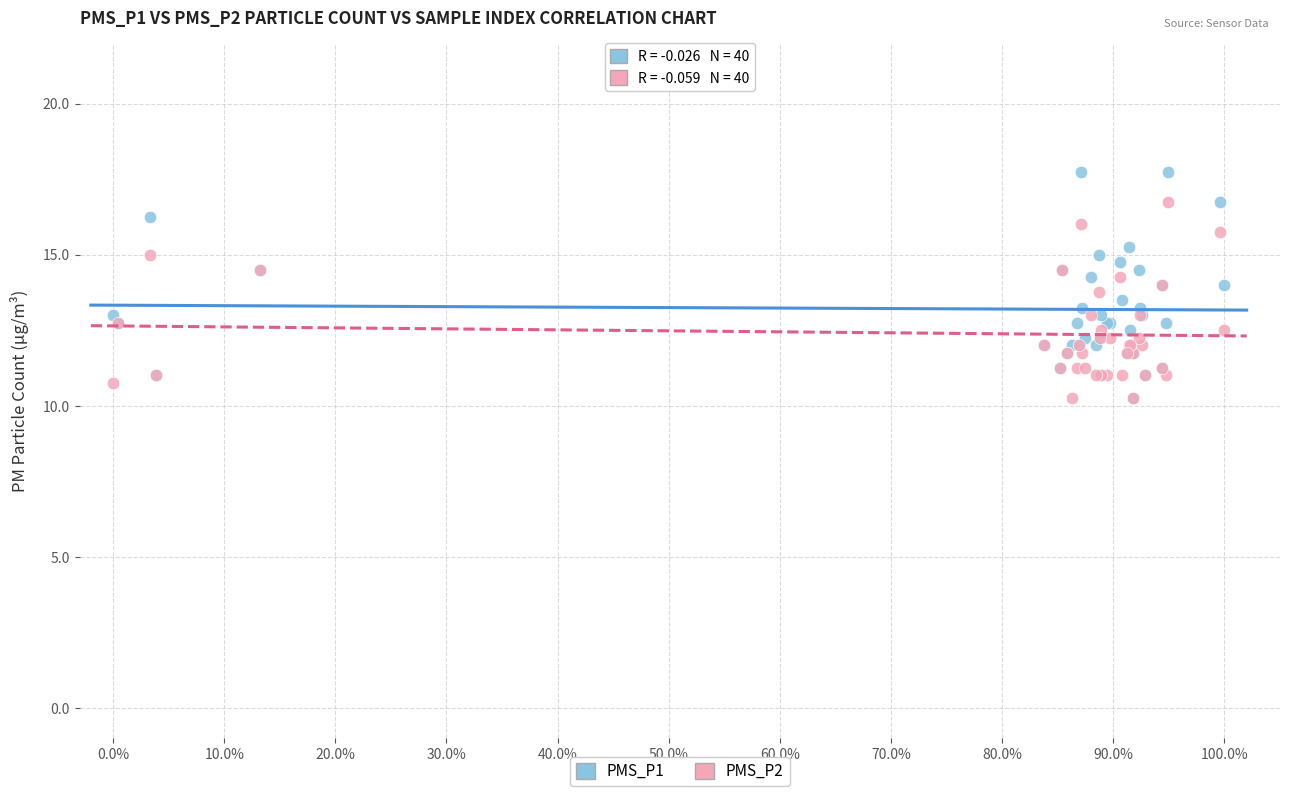

What are all the series names shown in the legend?

PMS_P1, PMS_P2